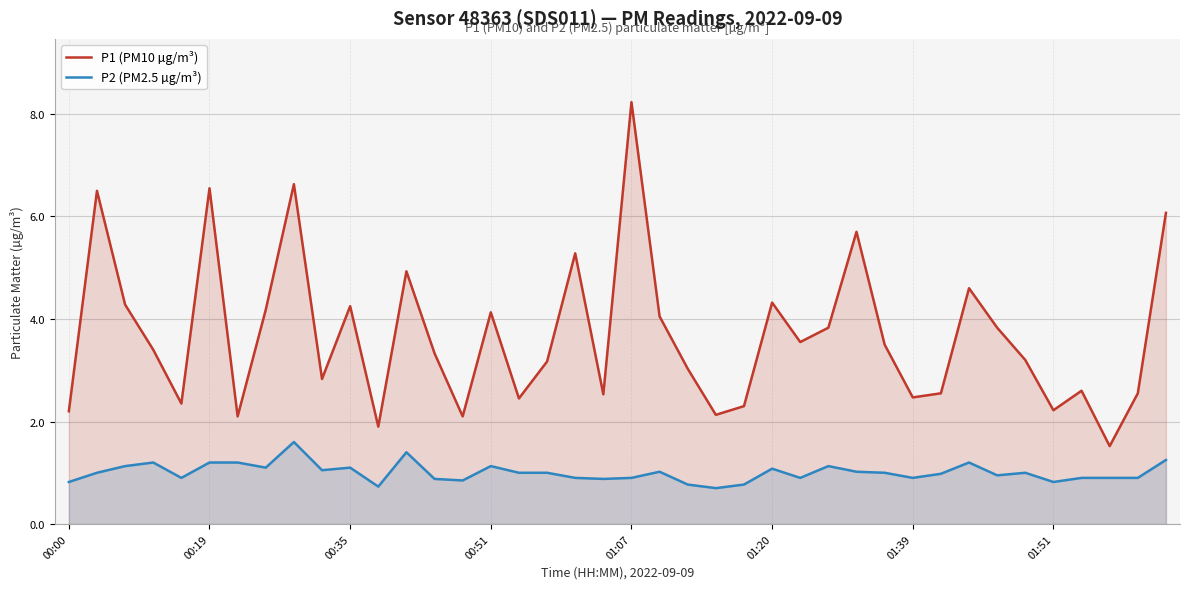

Reading left to right, what are all the values shown in this chart?

P1 (PM10 µg/m³): 2.2	6.5	4.3	3.4	2.4	6.5	2.1	4.2	6.6	2.8	4.2	1.9	4.9	3.3	2.1	4.1	2.5	3.2	5.3	2.5	8.2	4.0	3.0	2.1	2.3	4.3	3.5	3.8	5.7	3.5	2.5	2.5	4.6	3.8	3.2	2.2	2.6	1.5	2.5	6.1
P2 (PM2.5 µg/m³): 0.8	1.0	1.1	1.2	0.9	1.2	1.2	1.1	1.6	1.1	1.1	0.7	1.4	0.9	0.8	1.1	1.0	1.0	0.9	0.9	0.9	1.0	0.8	0.7	0.8	1.1	0.9	1.1	1.0	1.0	0.9	1.0	1.2	0.9	1.0	0.8	0.9	0.9	0.9	1.2